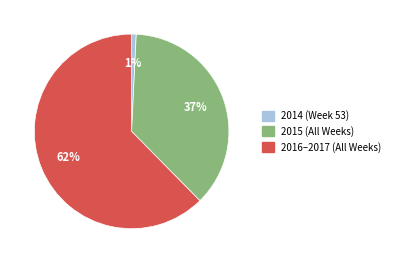

Does any single category account for the majority?

Yes